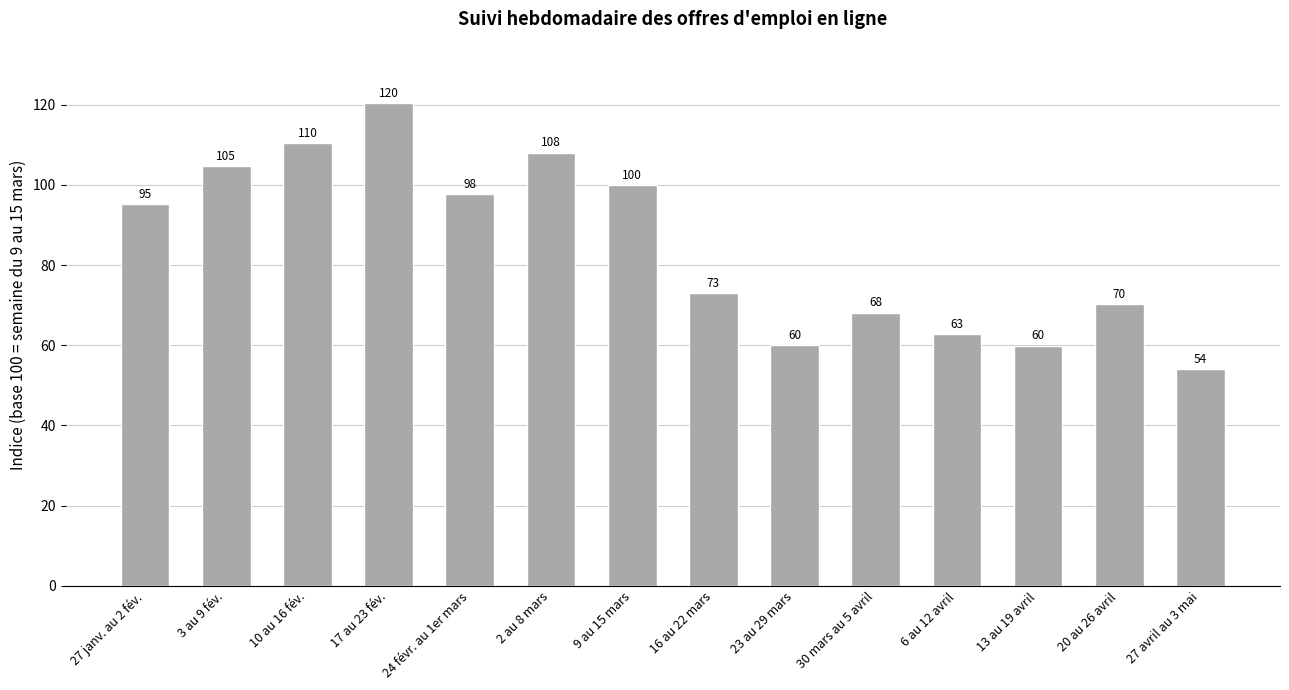

How many bars are there in total?

14